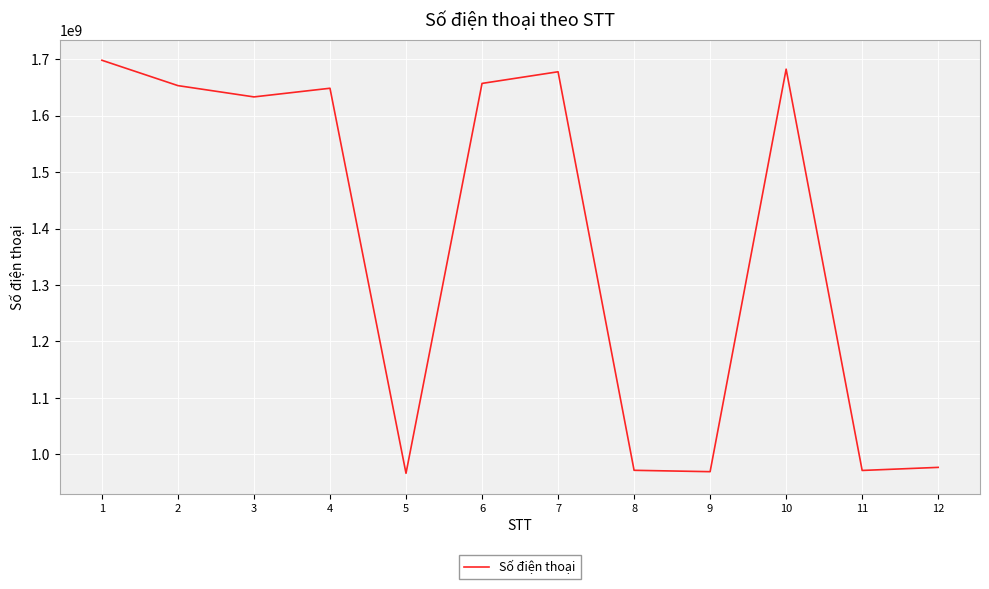

What is the difference between the maximum and minimum values?

731337463